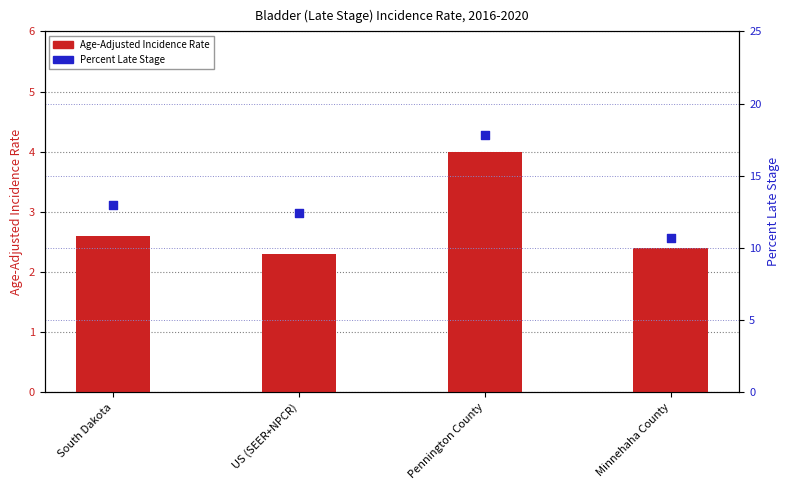

What are all the series names shown in the legend?

Age-Adjusted Incidence Rate, Percent Late Stage